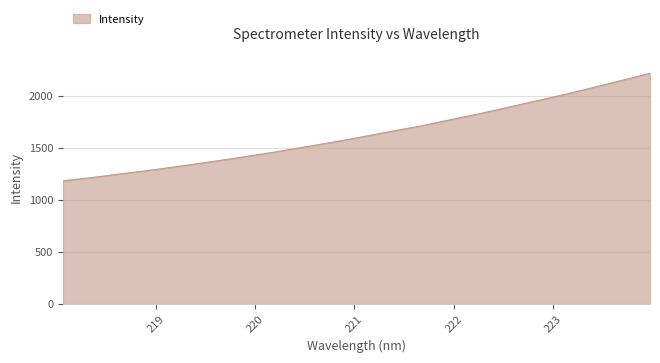

What is the difference between the maximum and minimum values?

1034.2